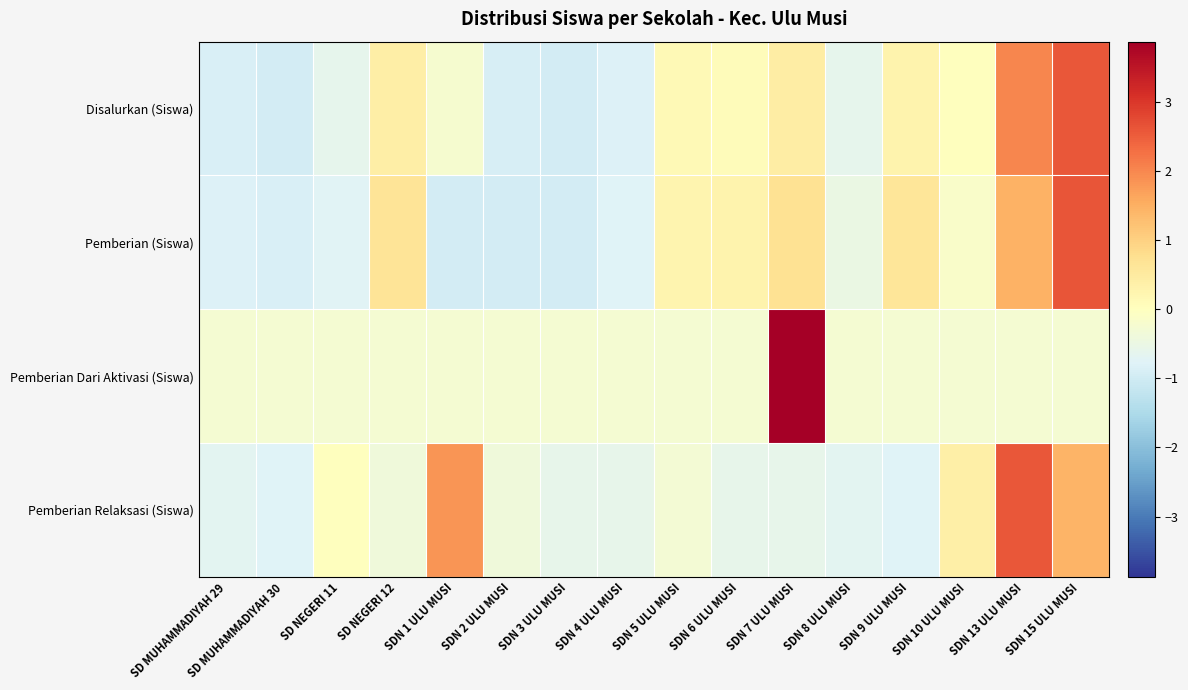

Which category has the highest value across all series?

SDN 7 ULU MUSI